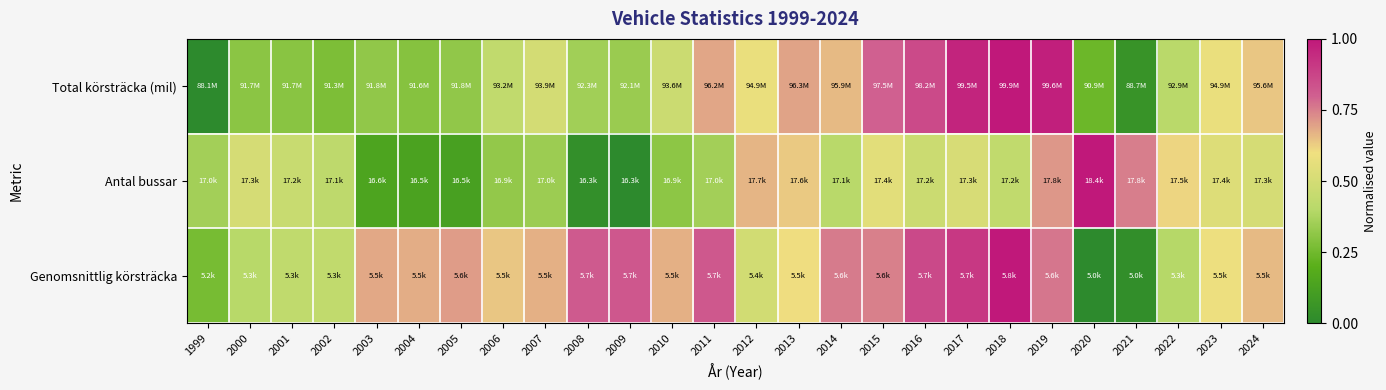

Between 2019 and 2003, which is larger?

2019